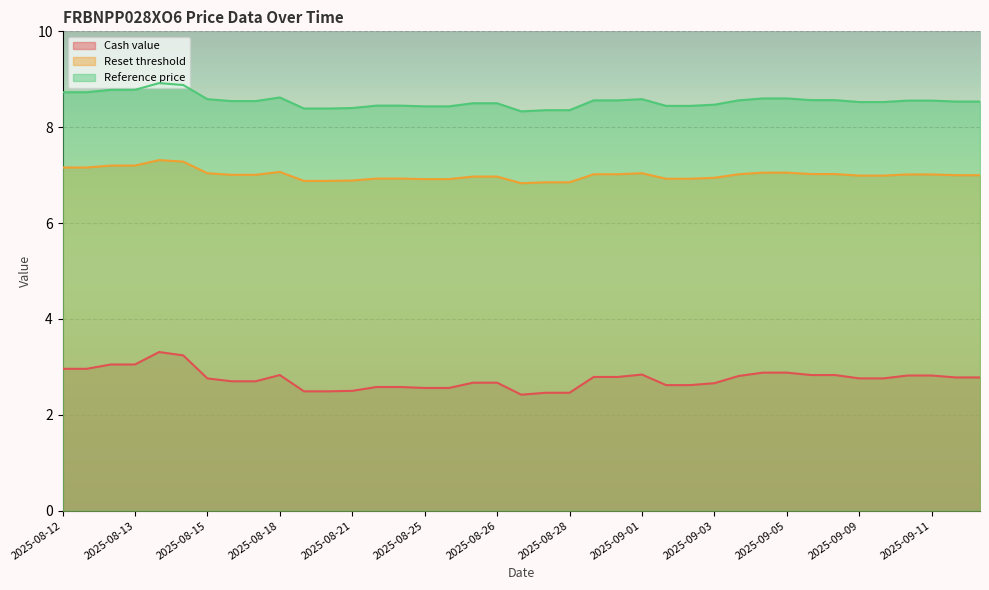

At which category does Reference price reach its first local peak?

2025-08-14